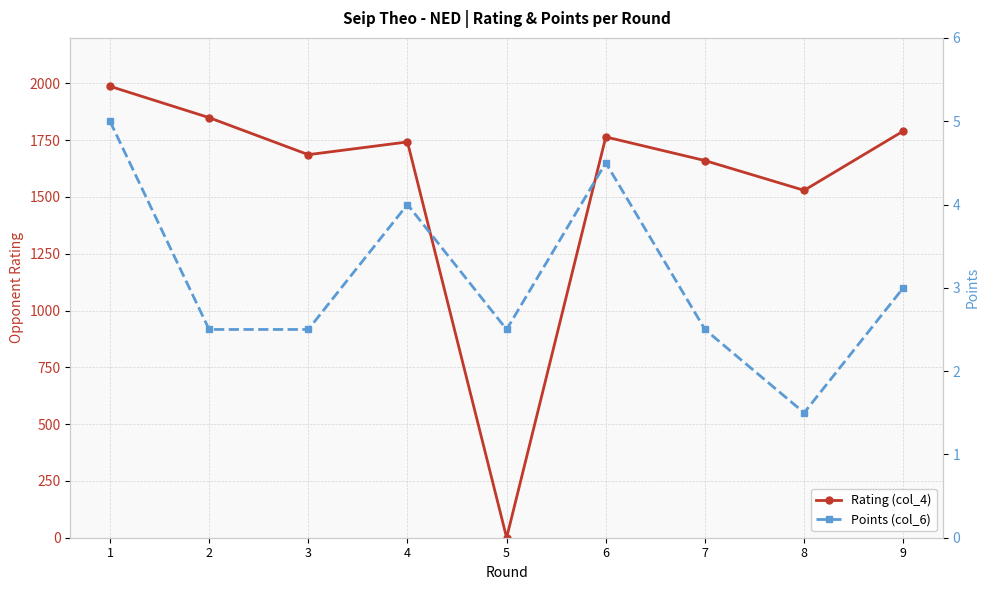

What is the total value across all series at 8?

1530.5